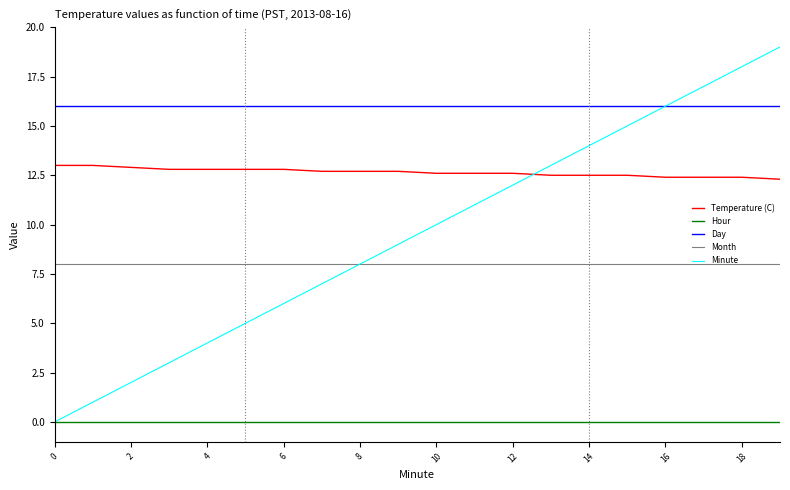

True or false: Day and Month intersect in this chart.

False